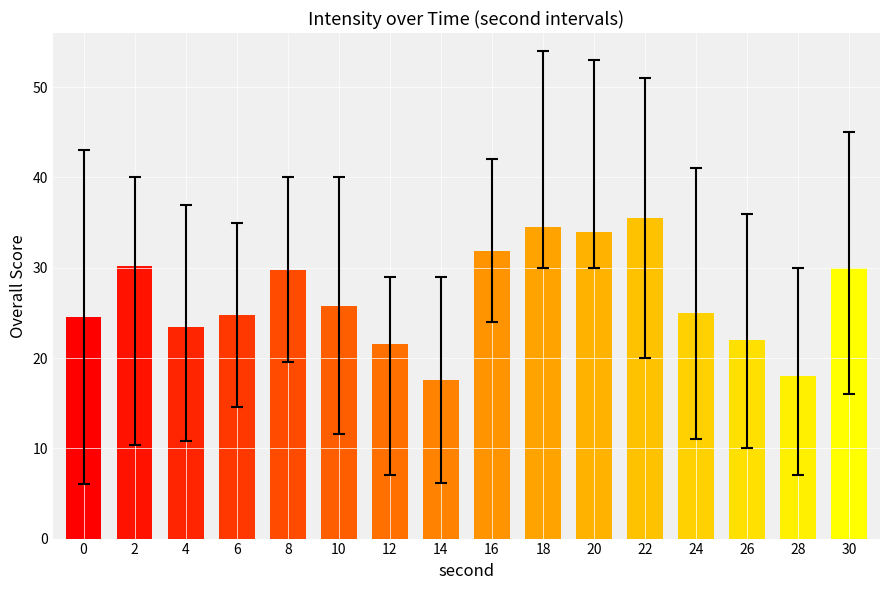

What is the minimum value shown in the chart?

17.6